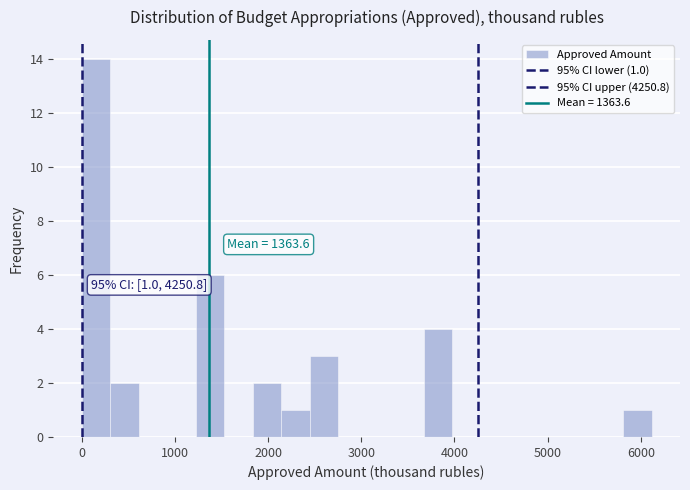

Read against the x-axis, roughly where is the centre of the tallest bar?

200